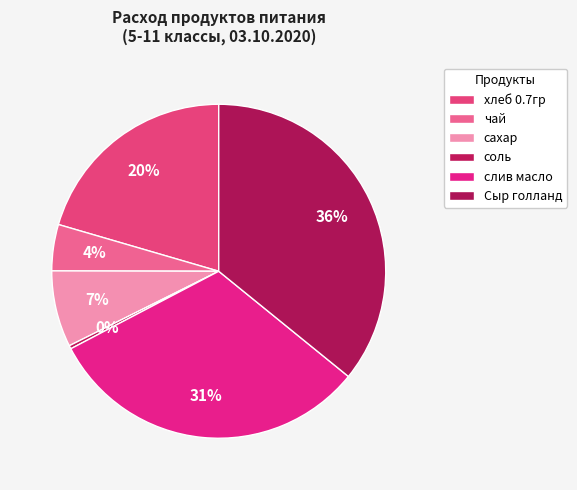

To the nearest percent, what portion does чай represent?

4%